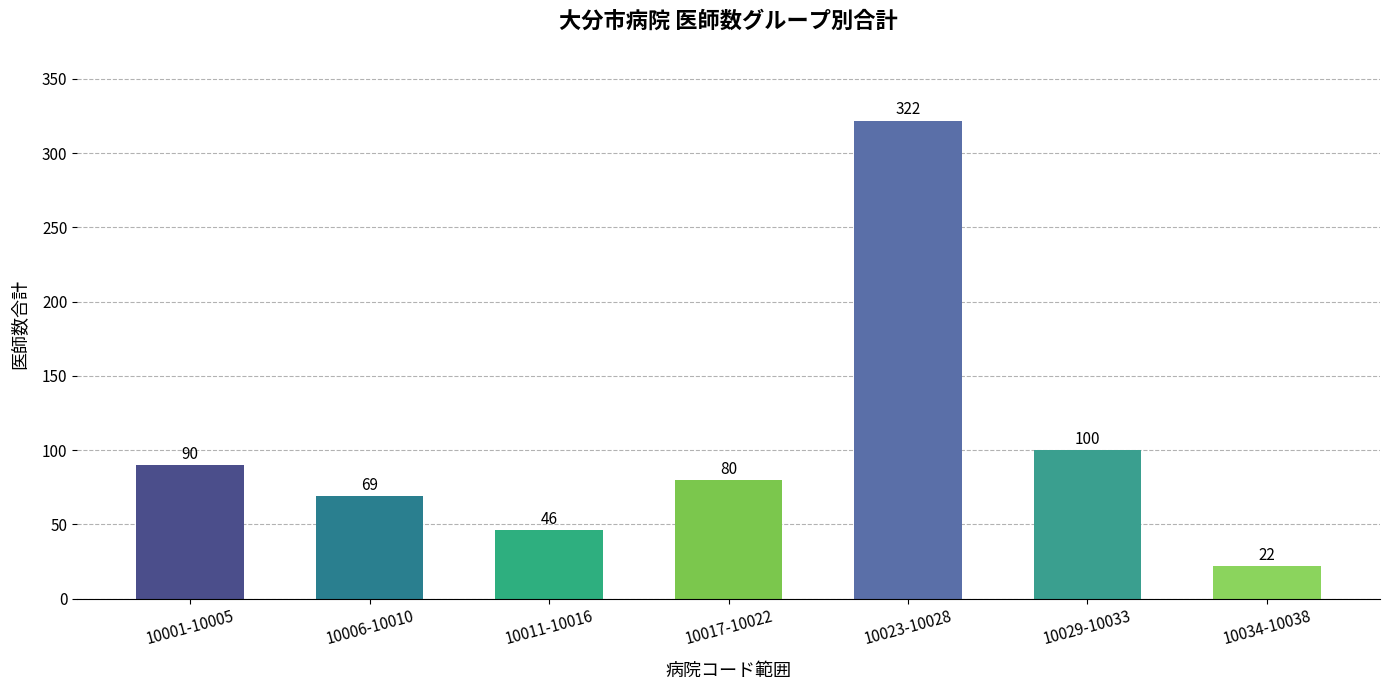

True or false: the data shows 69 at 10006-10010.

True